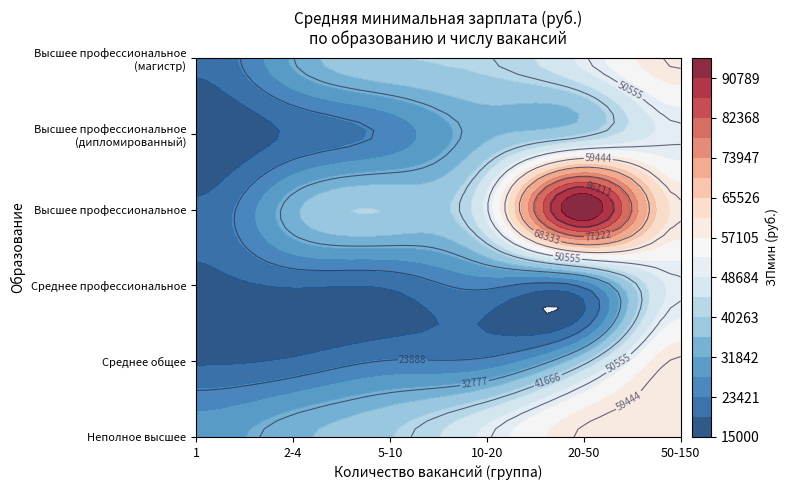

Count the number of data series in this chart.

6